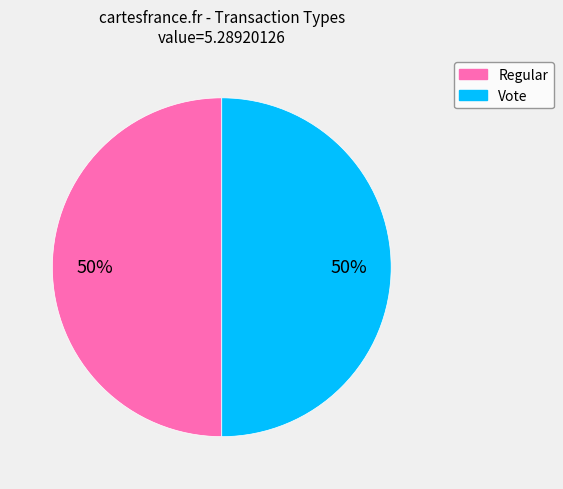

The Regular slice represents 59% of the pie. True or false?

False